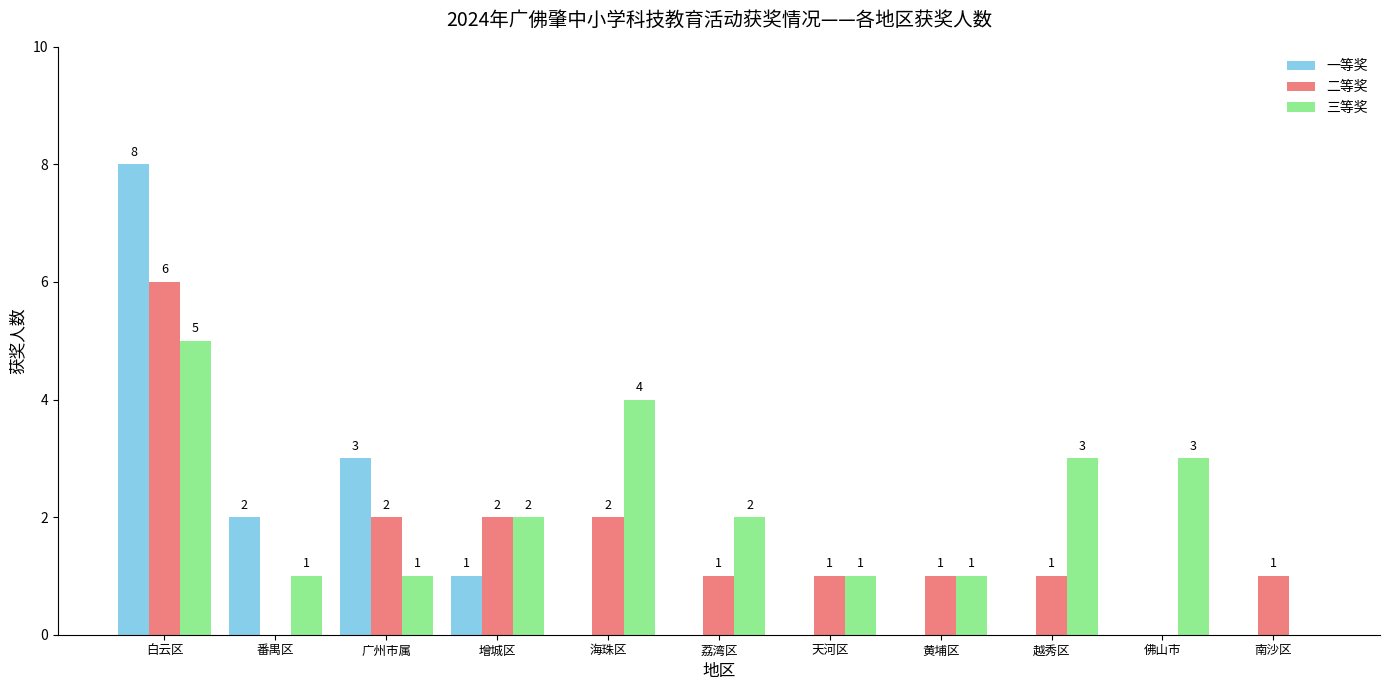

The 一等奖 series shows 3 at 越秀区. True or false?

False